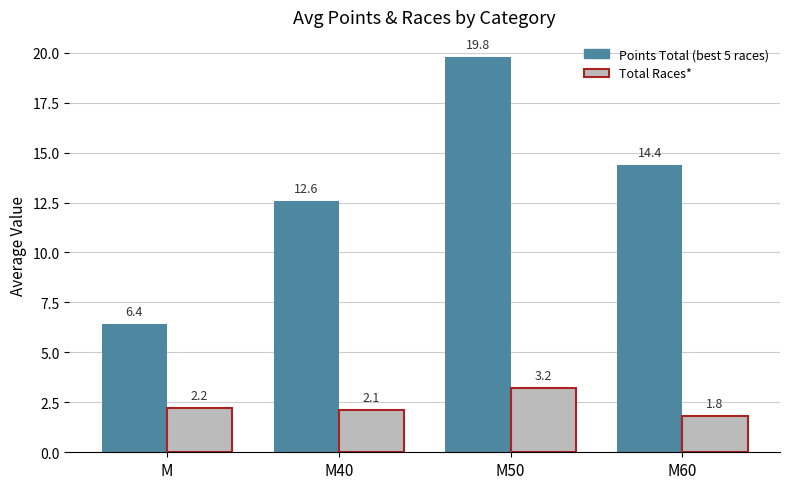

What is the value of the Total Races* bar at the 4th from the left?

1.8